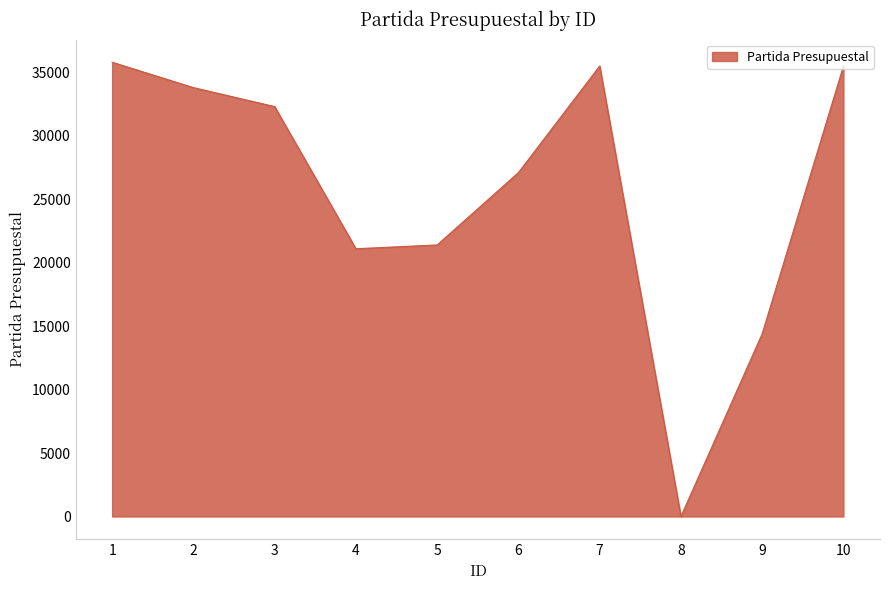

Between 4 and 10, which is larger?

10